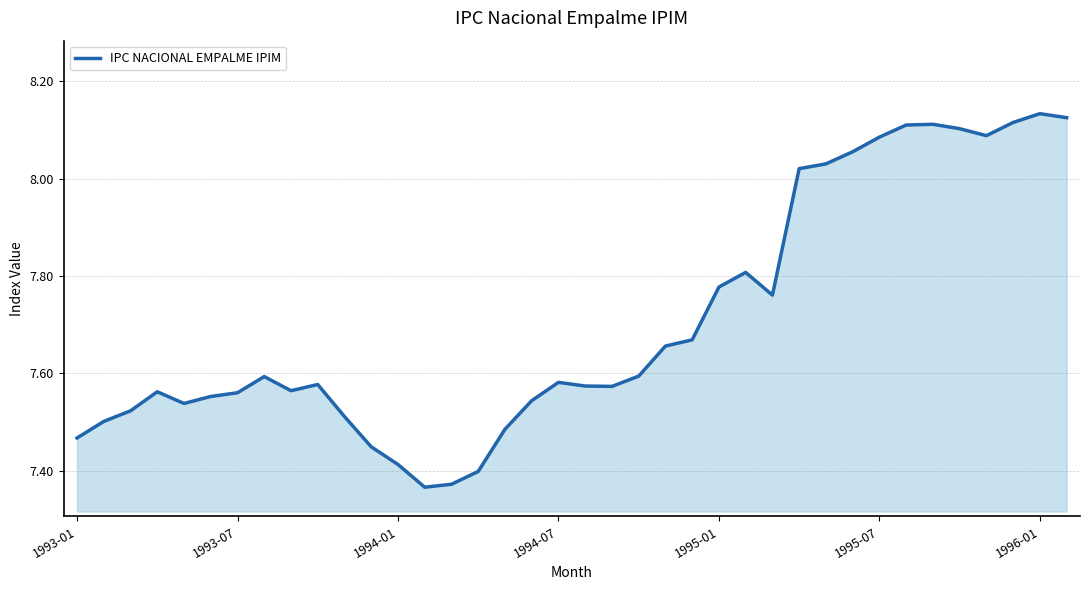

What is the difference between the maximum and minimum values?

0.8